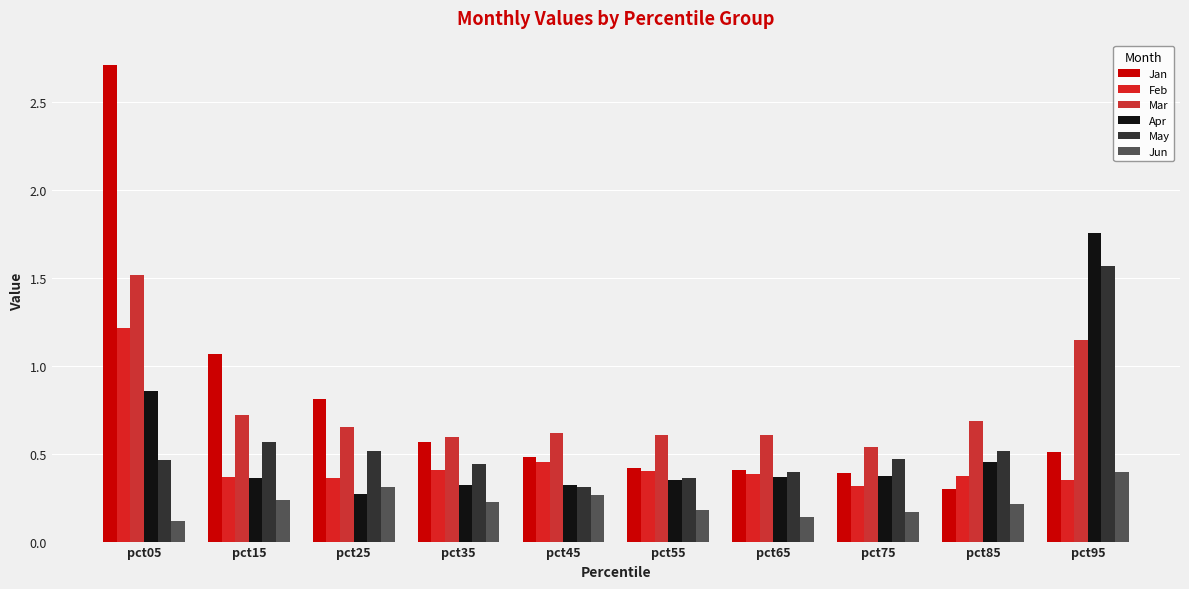

How many distinct data groups are displayed?

6